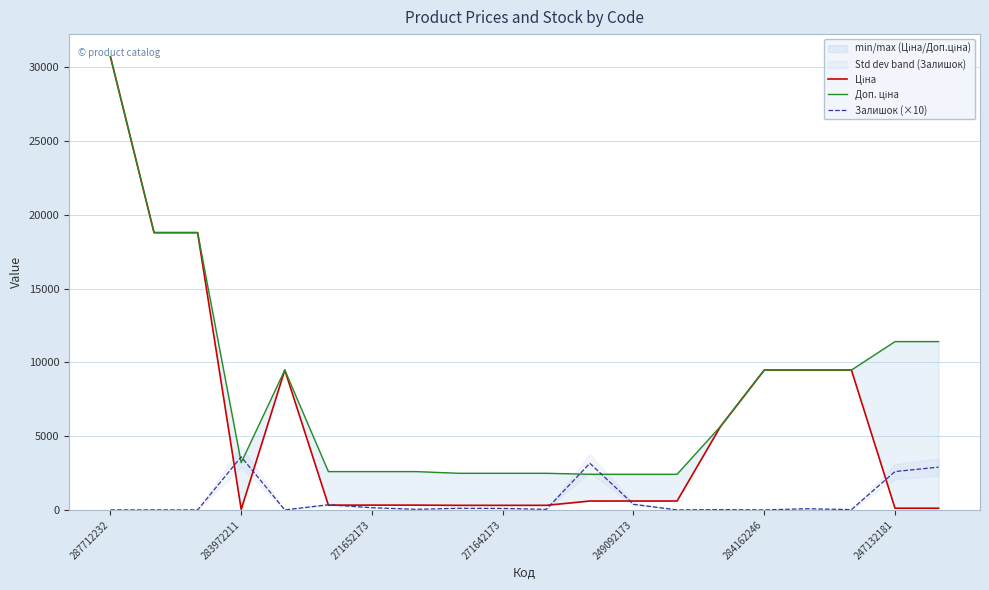

Count the number of categories in the chart.

20